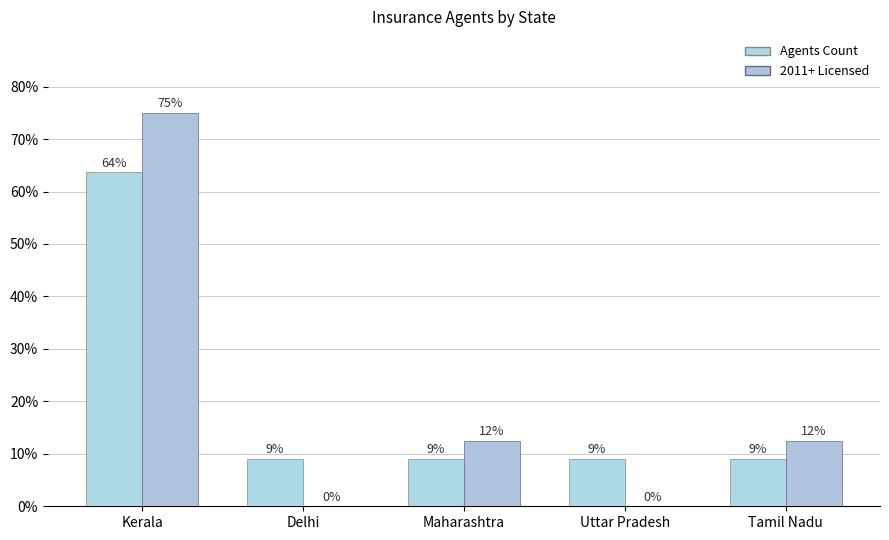

How many groups of bars are there?

5